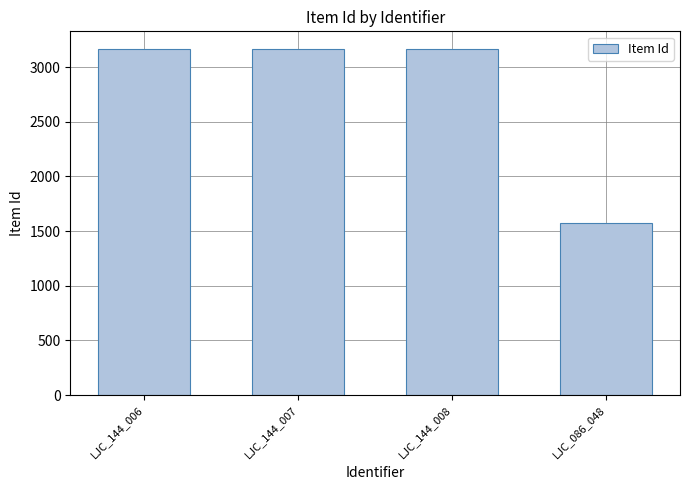

What is the ratio of the value at LJC_086_048 to the value at LJC_144_006?

0.5